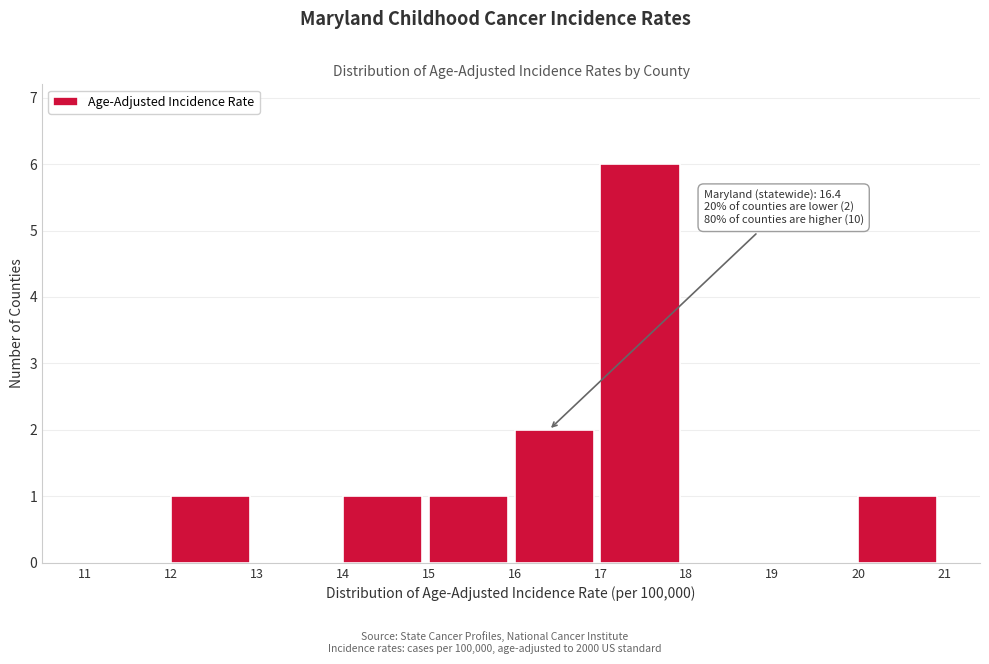

Over which range of the x-axis is the bar tallest?

17 to 18